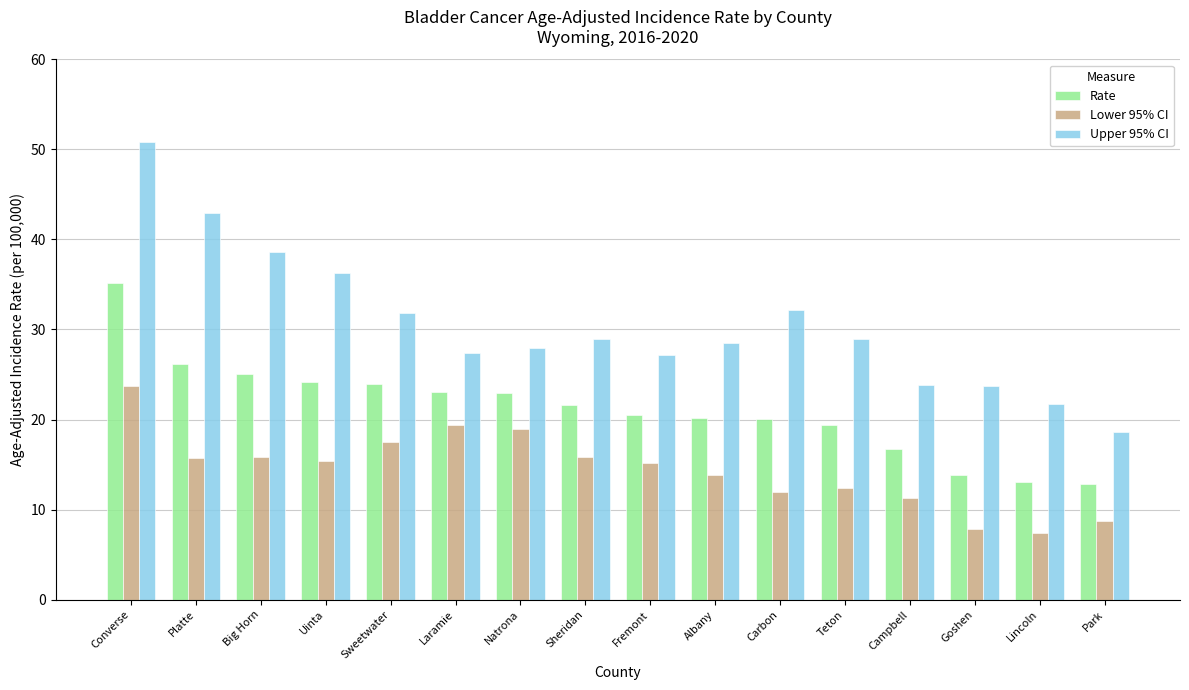

At Goshen, list the series in order from largest to smallest.

Upper 95% CI, Rate, Lower 95% CI